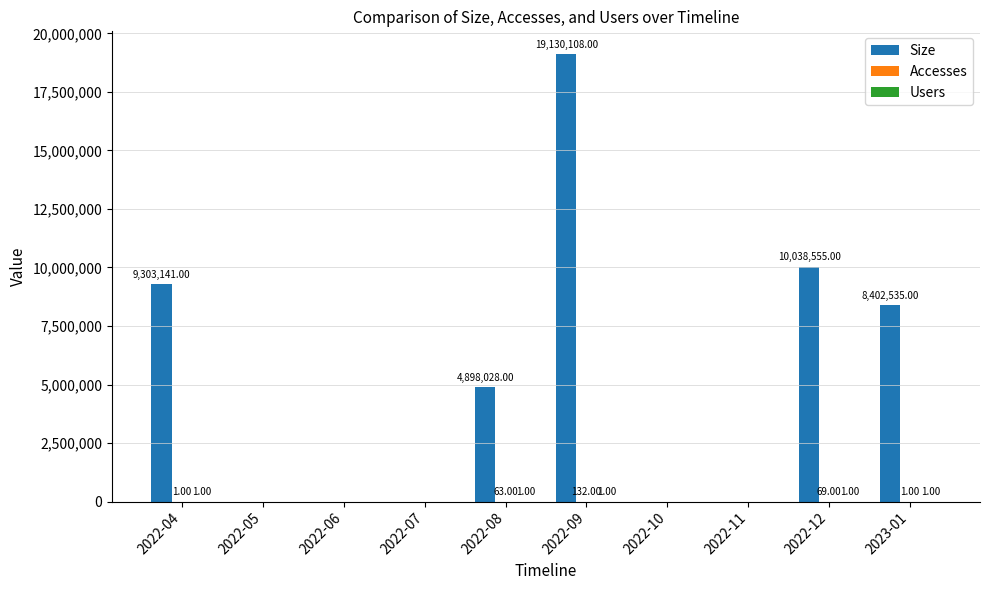

Which series changed the most between 2022-07 and 2022-12?

Size